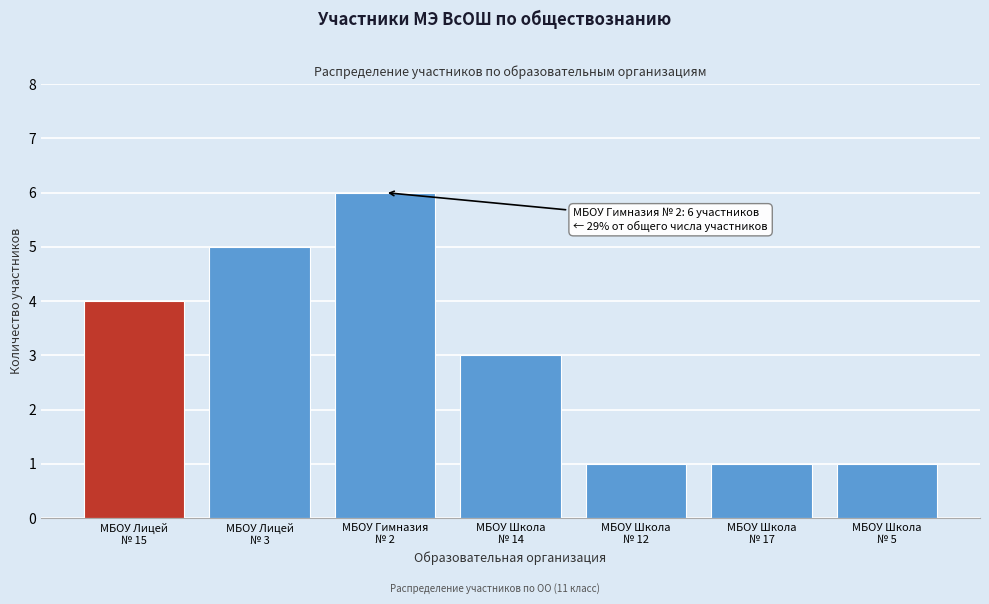

Reading right to left, list all the values displayed in this chart.

1	1	1	3	6	5	4